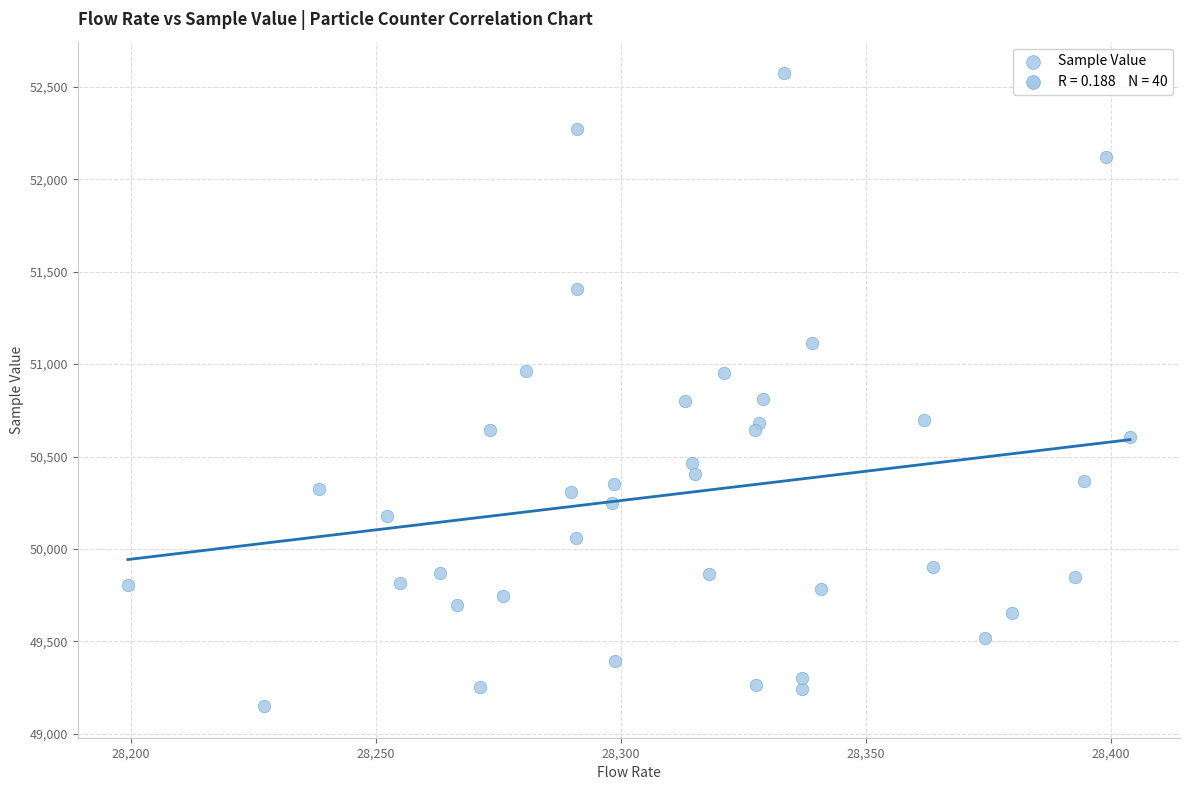

What is the range of Y values (max minus min)?

3423